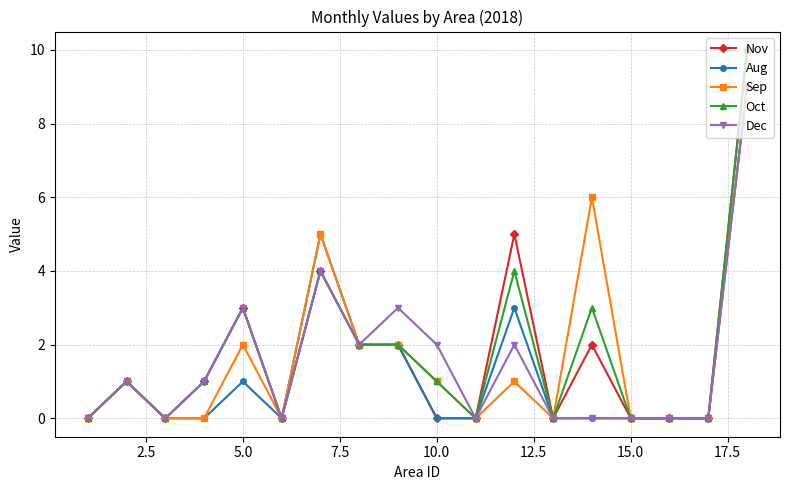

What is the average value of the Oct series?

2